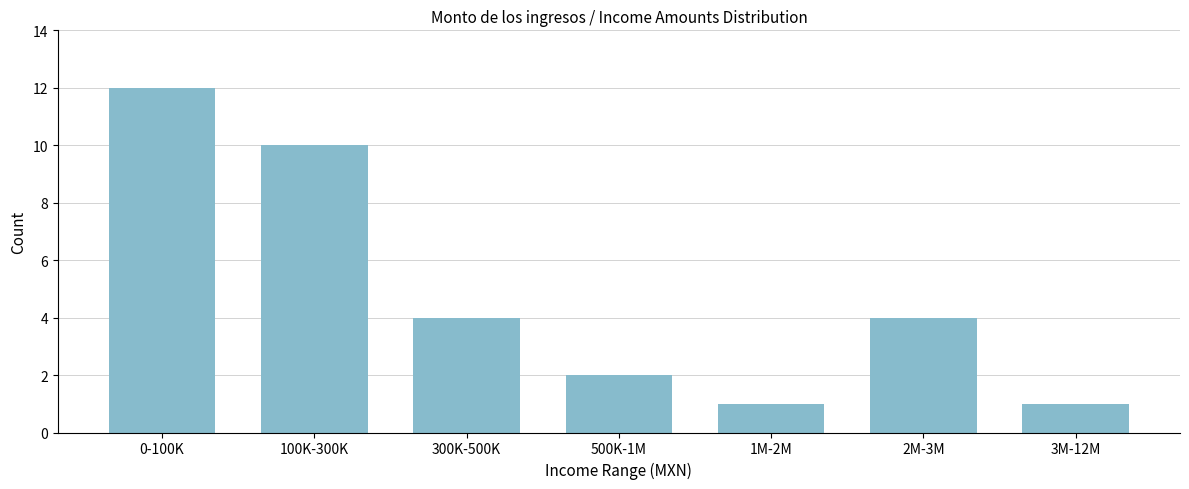

Reading left to right, list all the values displayed in this chart.

12	10	4	2	1	4	1